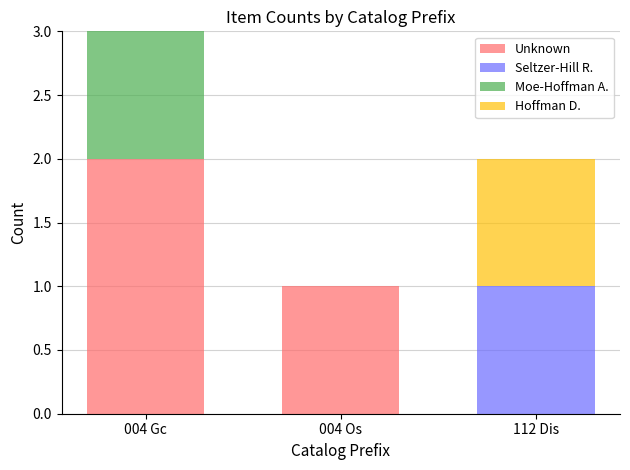

At which category is the sum across all series the highest?

004 Gc